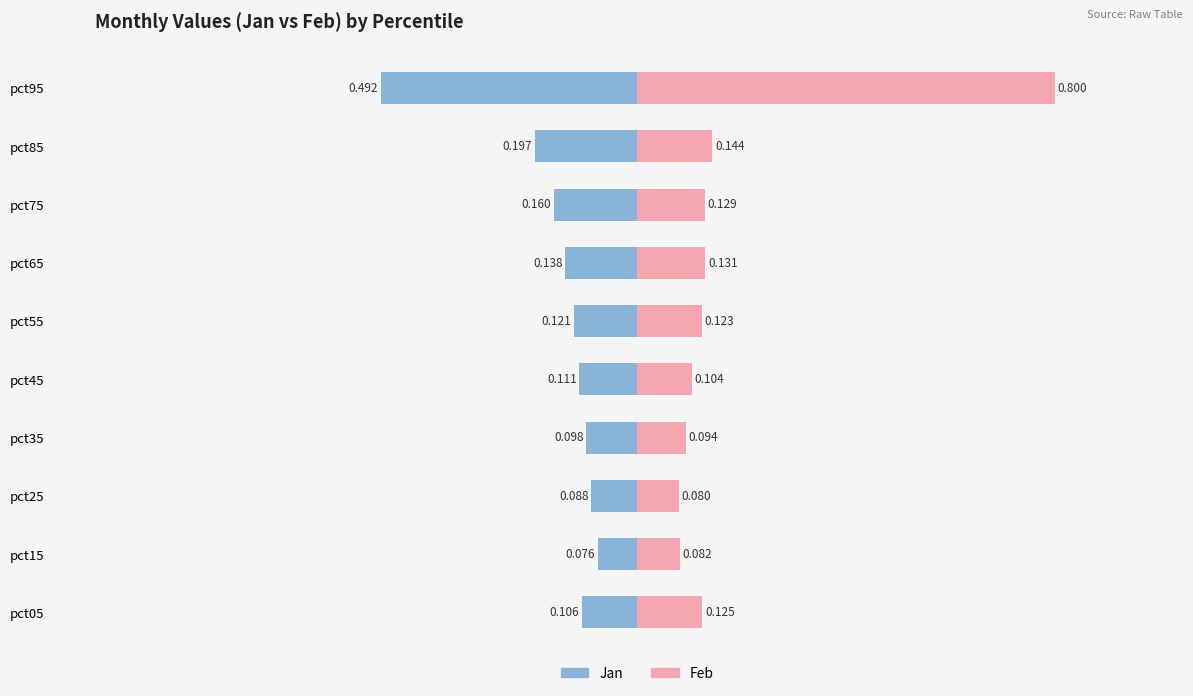

Which series has the widest spread of values?

Feb